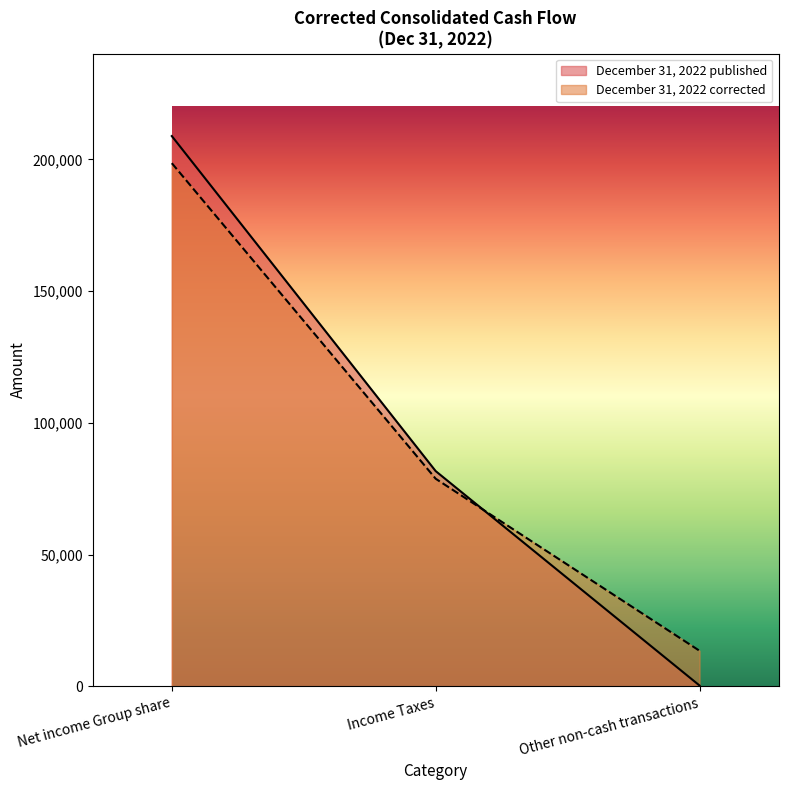

True or false: December 31, 2022 published has a value of 65494 at Net income Group share.

False